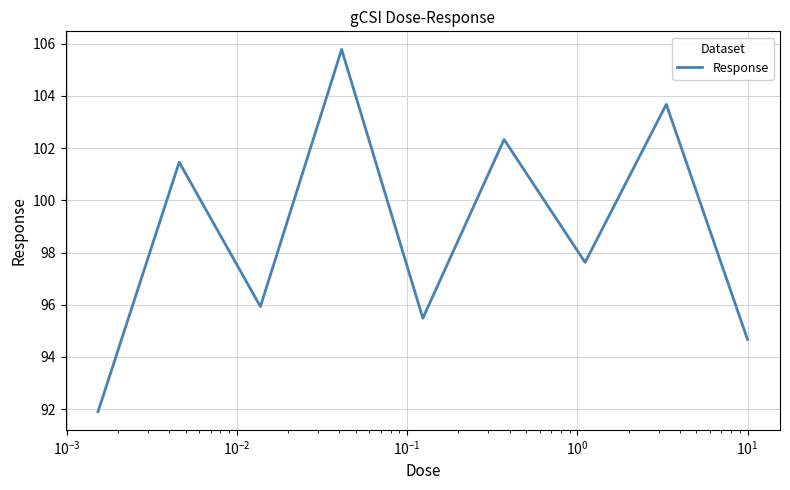

What is the difference between the maximum and minimum values?

13.9